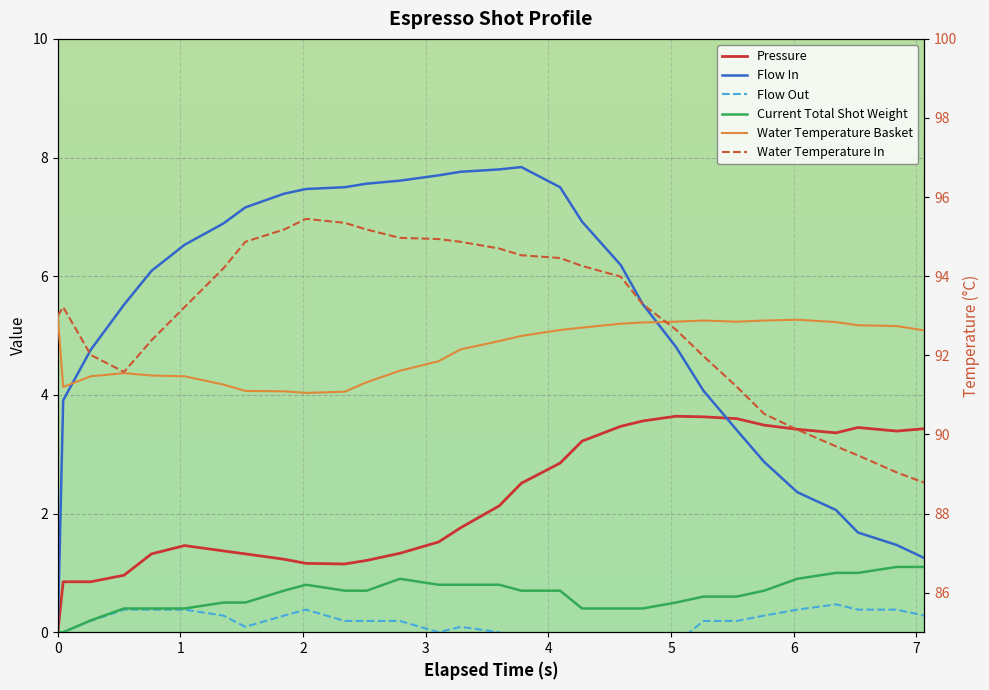

True or false: Flow Out and Water Temperature In intersect in this chart.

False